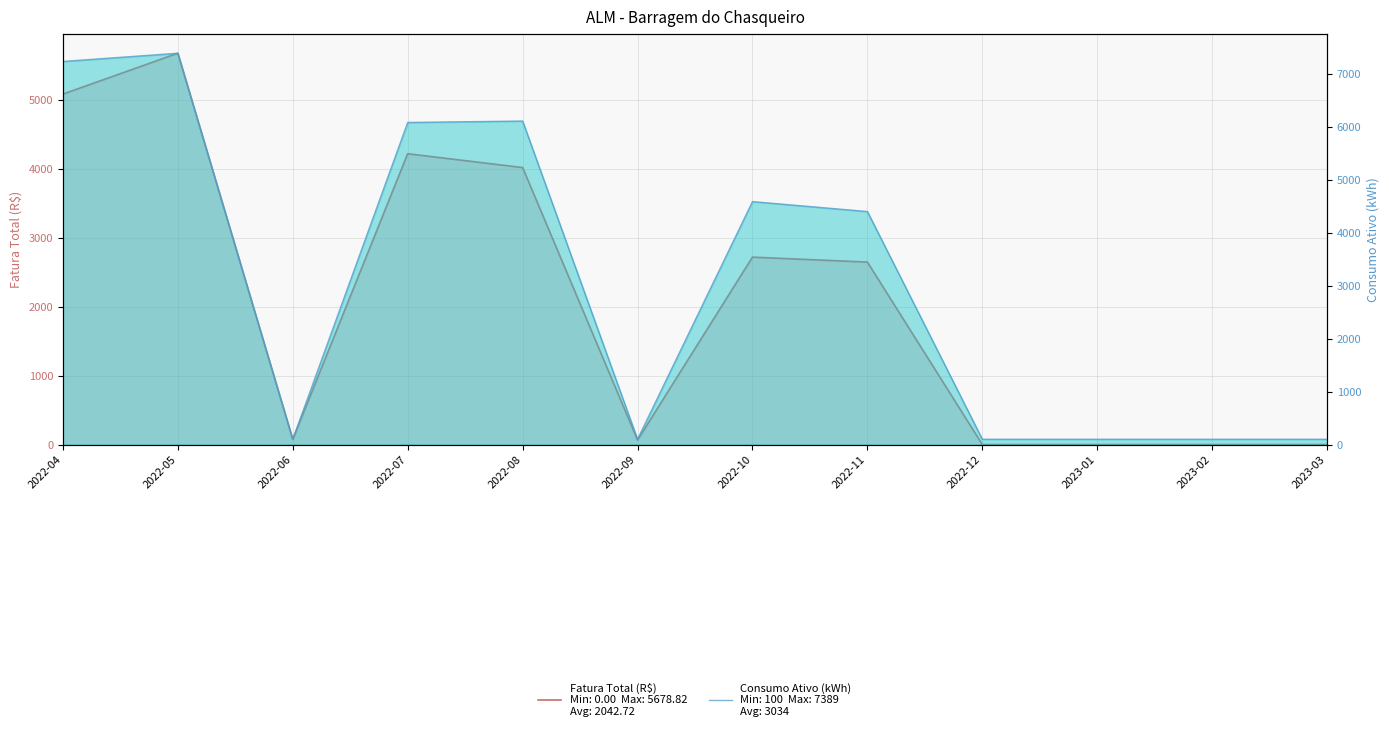

At which category does Fatura Total (R$) reach its first local peak?

2022-05